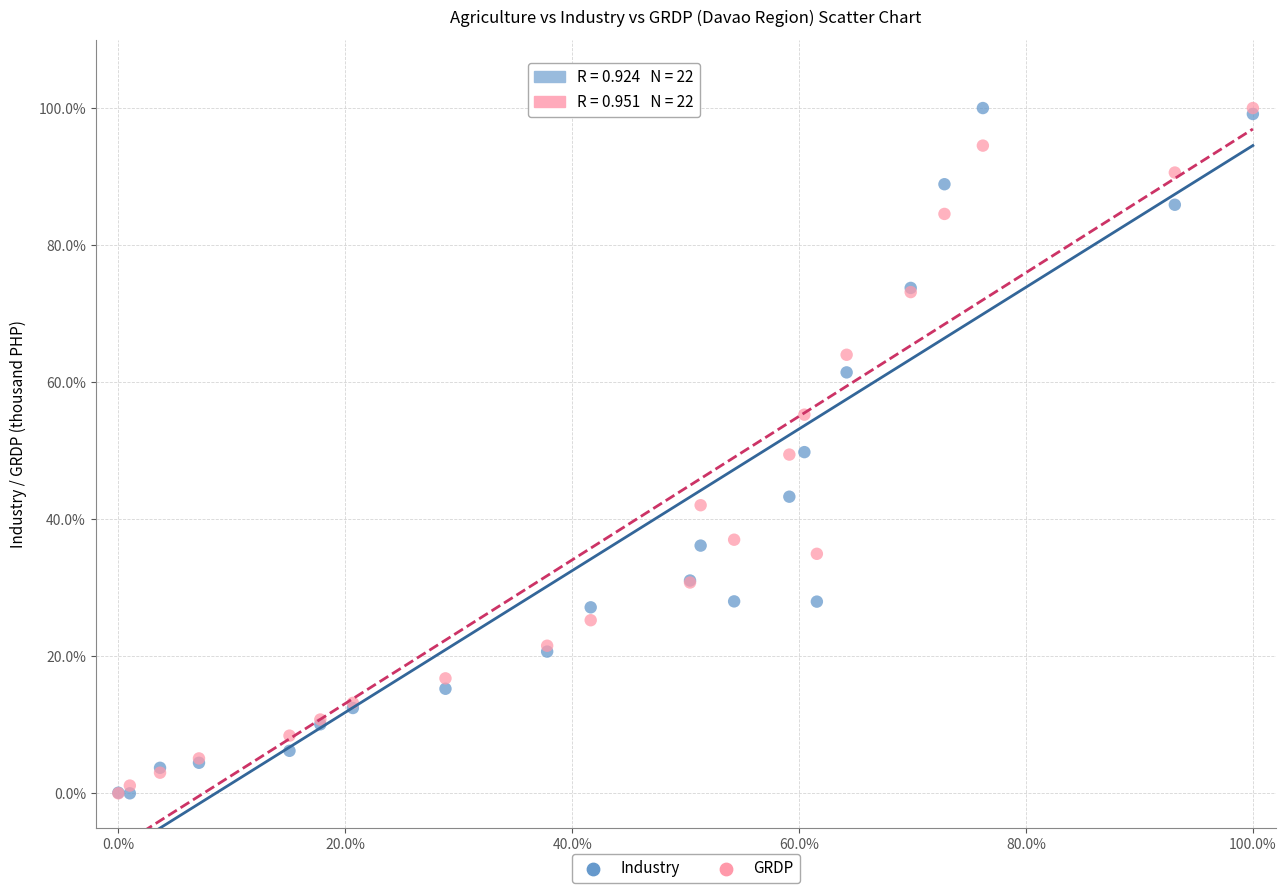

What are all the series names shown in the legend?

Industry, GRDP